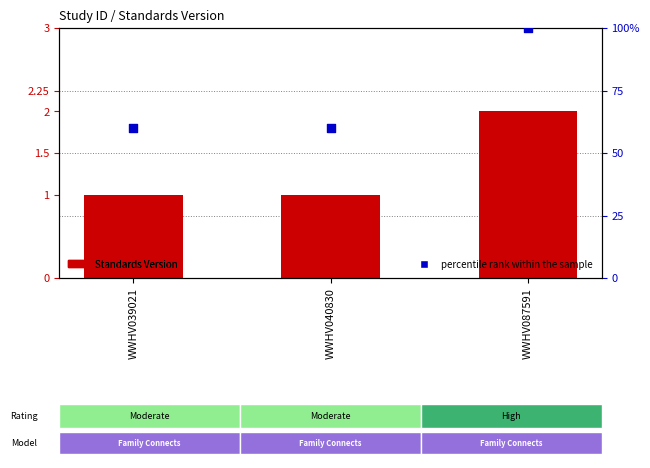

Which series has the largest total across all categories?

Standards Version